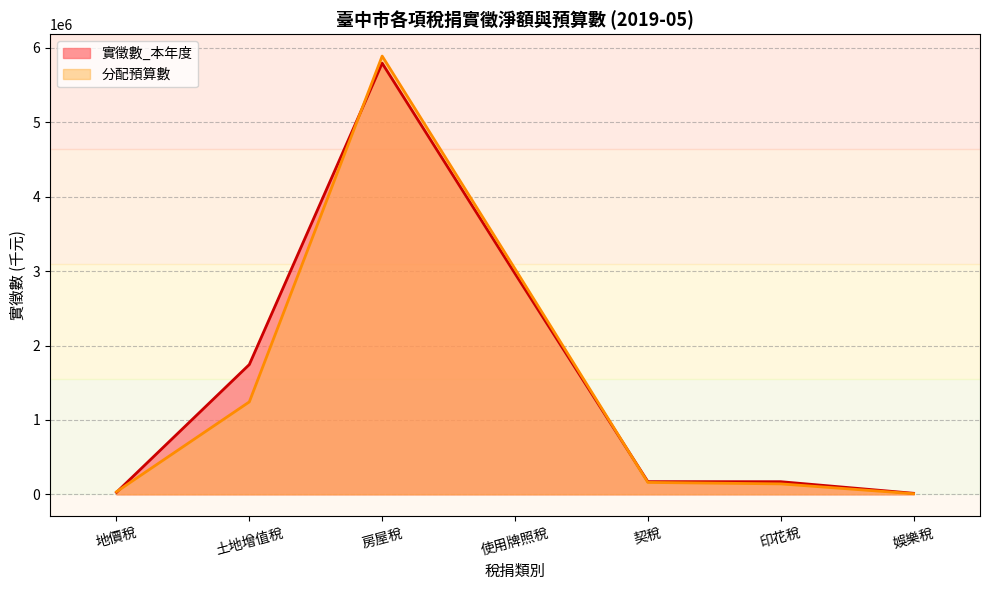

The 實徵數_本年度 series shows 1744179.9 at 土地增值稅. True or false?

True